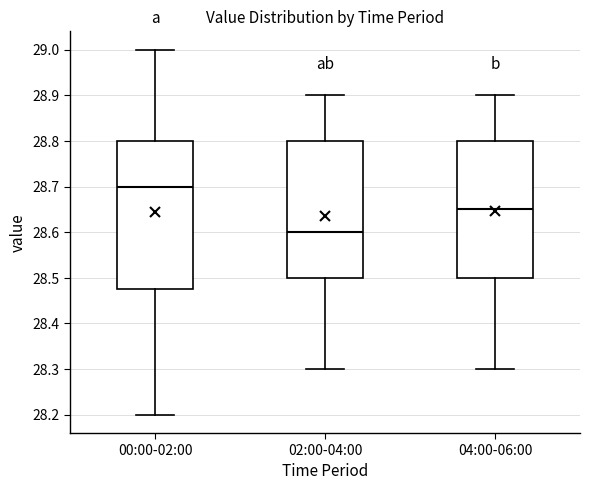

Reading left to right, read every box against the y-axis: the position of its median line, the range the box covers, and the ends of its whiskers. The values are not printed on the chart, so give them approximately, as read against the axis.

00:00-02:00: median 28.70, box 28.48 to 28.80, whiskers 28.20 to 29.00
02:00-04:00: median 28.60, box 28.50 to 28.80, whiskers 28.30 to 28.90
04:00-06:00: median 28.65, box 28.50 to 28.80, whiskers 28.30 to 28.90